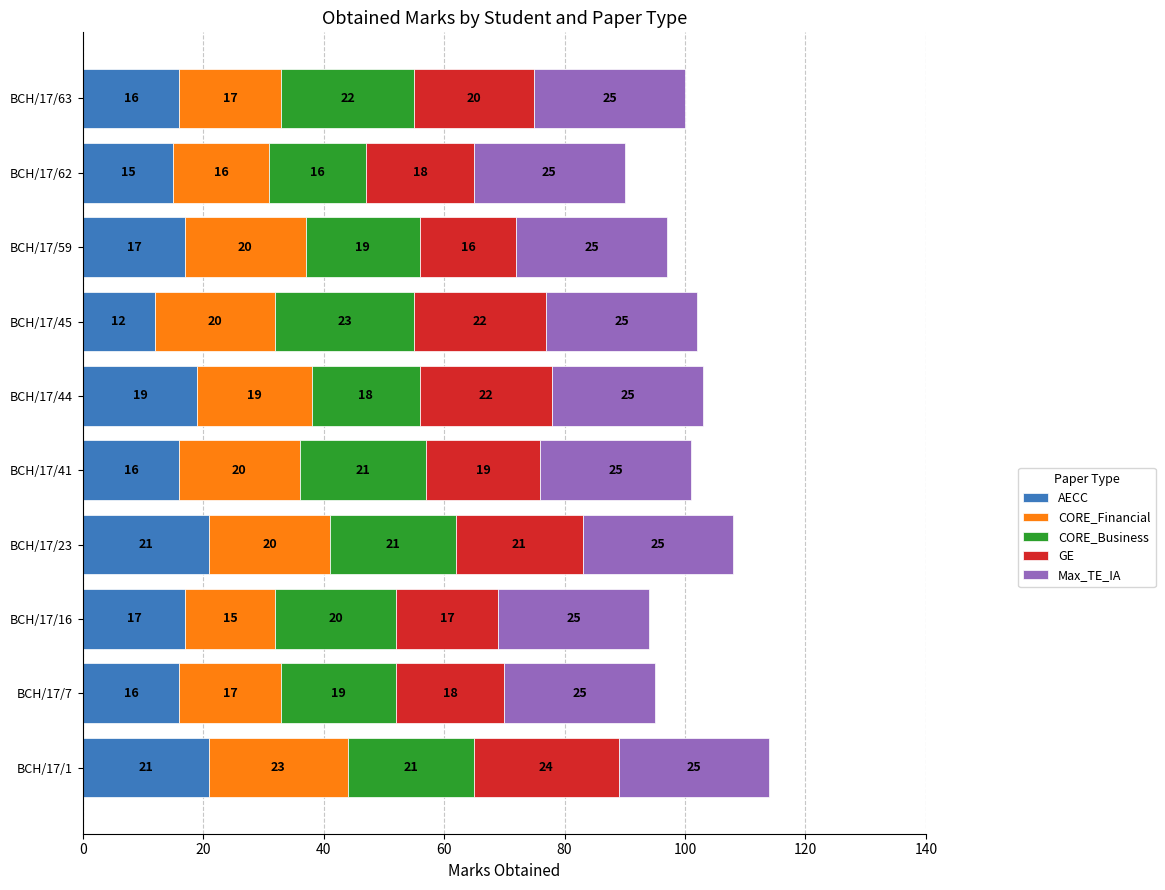

How many categories are shown in the chart?

10